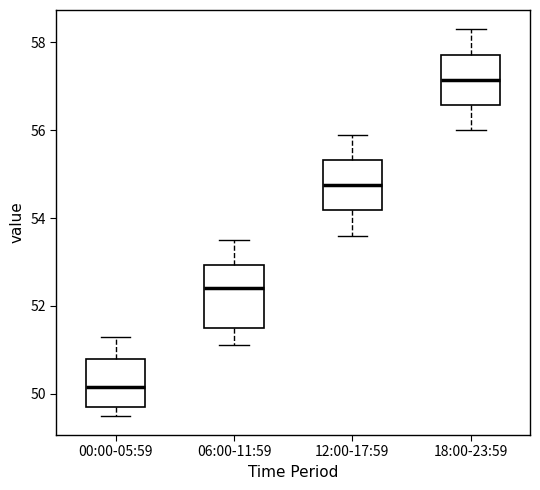

Reading left to right, read every box against the y-axis: the position of its median line, the range the box covers, and the ends of its whiskers. The values are not printed on the chart, so give them approximately, as read against the axis.

00:00-05:59: median 50.2, box 49.8 to 50.8, whiskers 49.6 to 51.4
06:00-11:59: median 52.4, box 51.6 to 53.0, whiskers 51.2 to 53.6
12:00-17:59: median 54.8, box 54.2 to 55.4, whiskers 53.6 to 56.0
18:00-23:59: median 57.2, box 56.6 to 57.8, whiskers 56.0 to 58.4